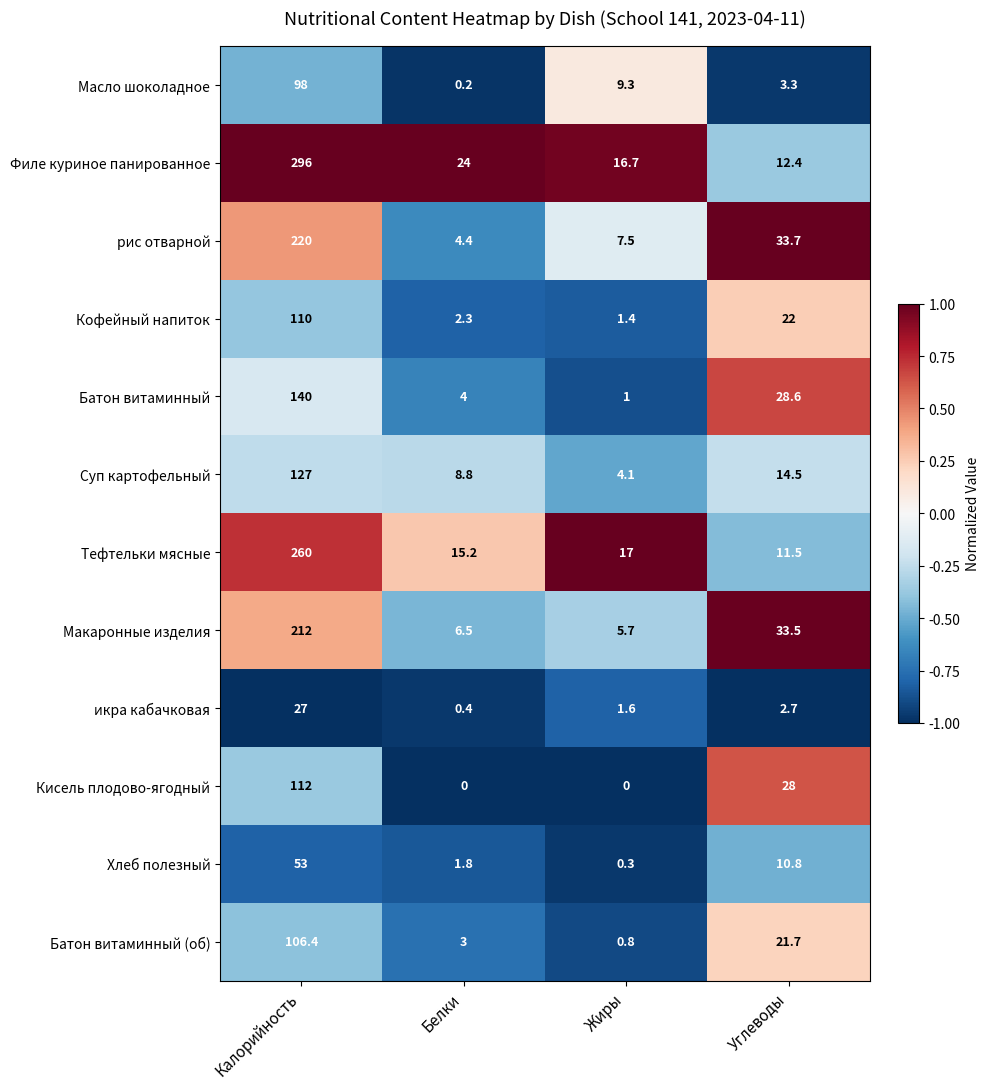

Count the Кисель плодово-ягодный values in the range 0 to 112.

4